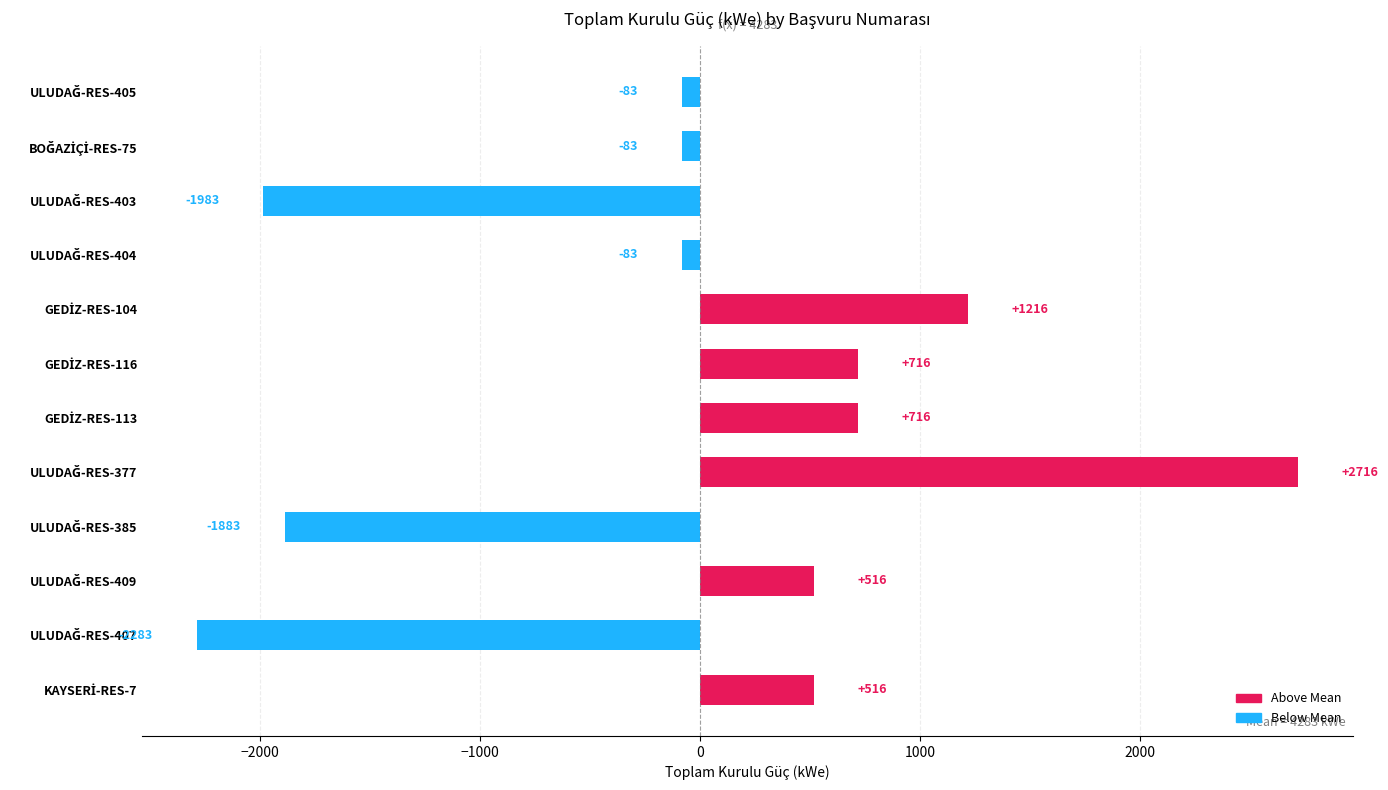

How many bars are there in total?

12